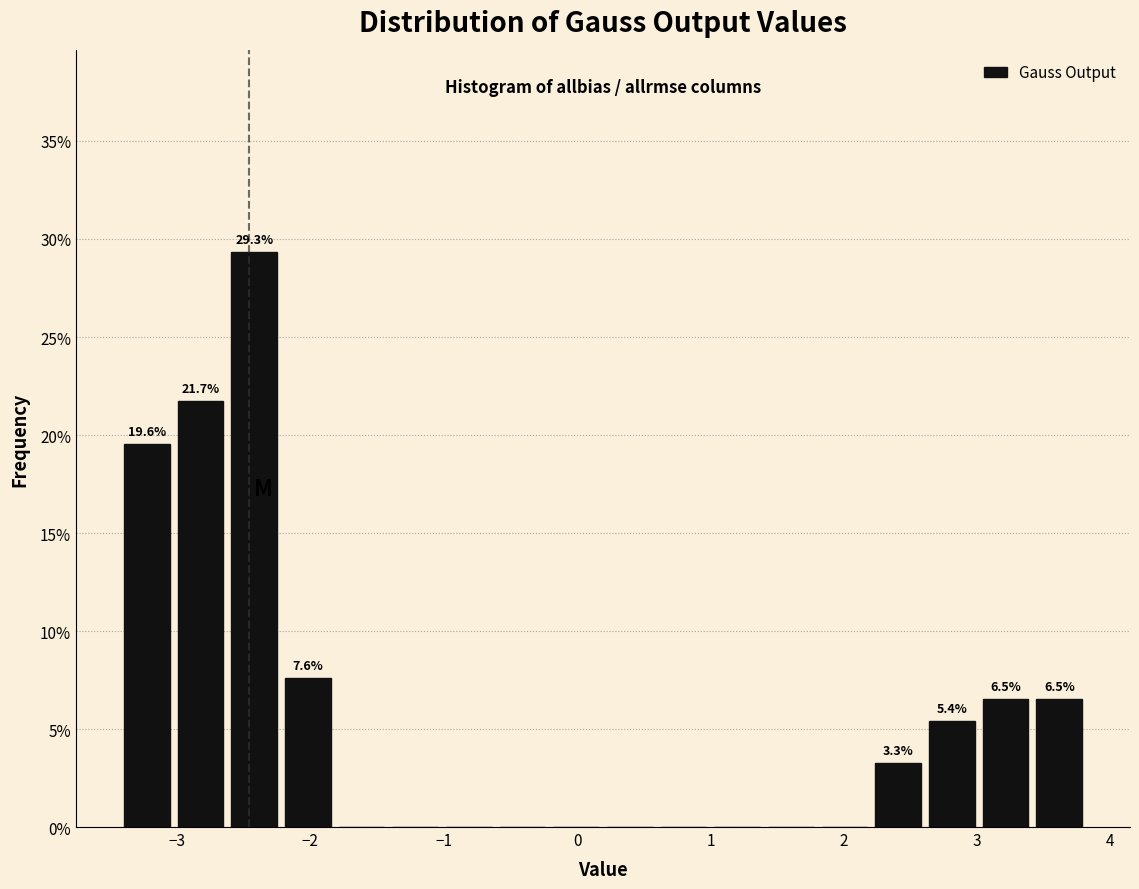

Which range on the x-axis has the tallest bar?

-2.6 to -2.2